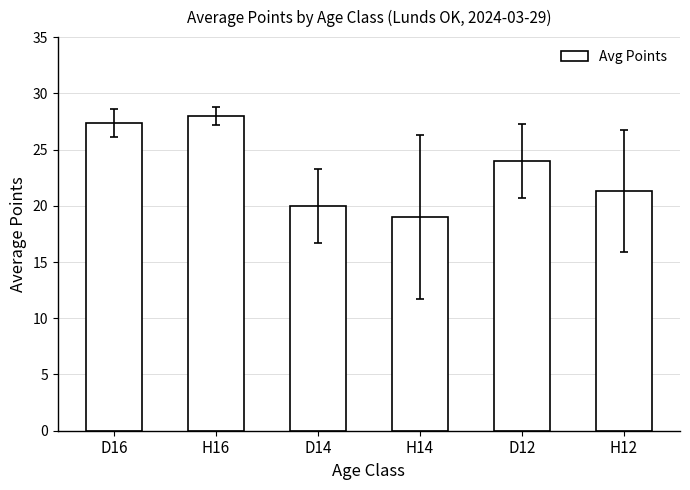

The chart shows a value of 21.3 at H12. True or false?

True